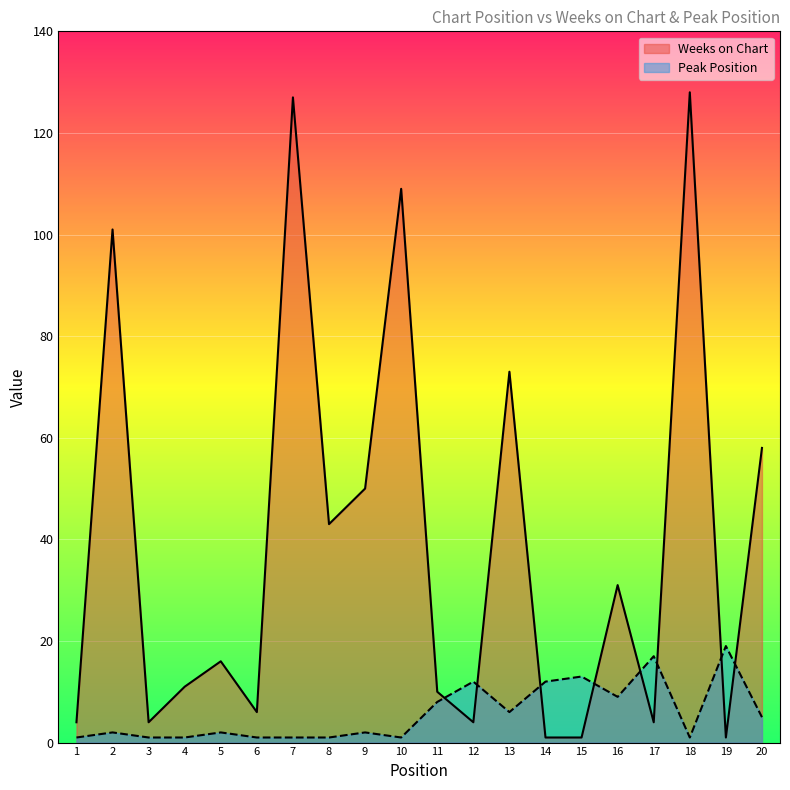

What is the highest value of the Weeks on Chart series?

128